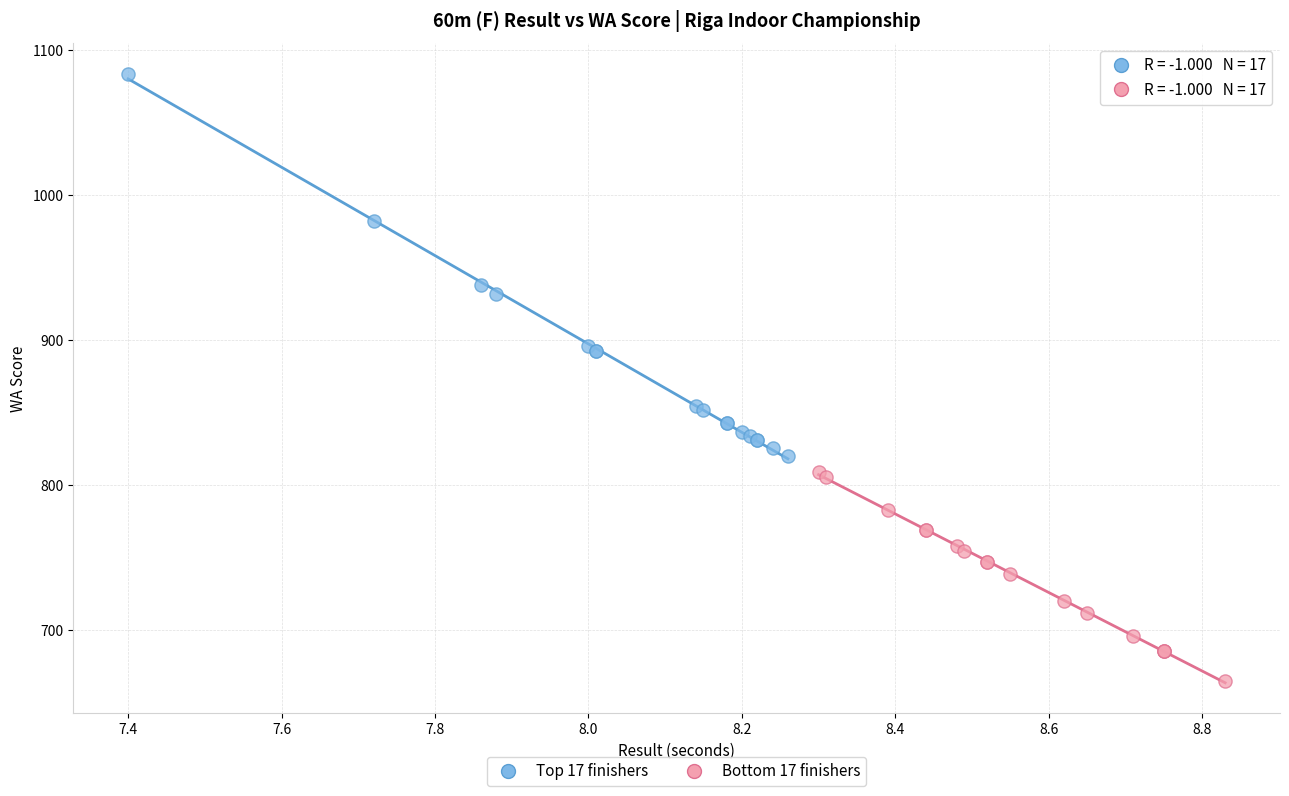

Which series contains the highest Y value?

Top 17 finishers